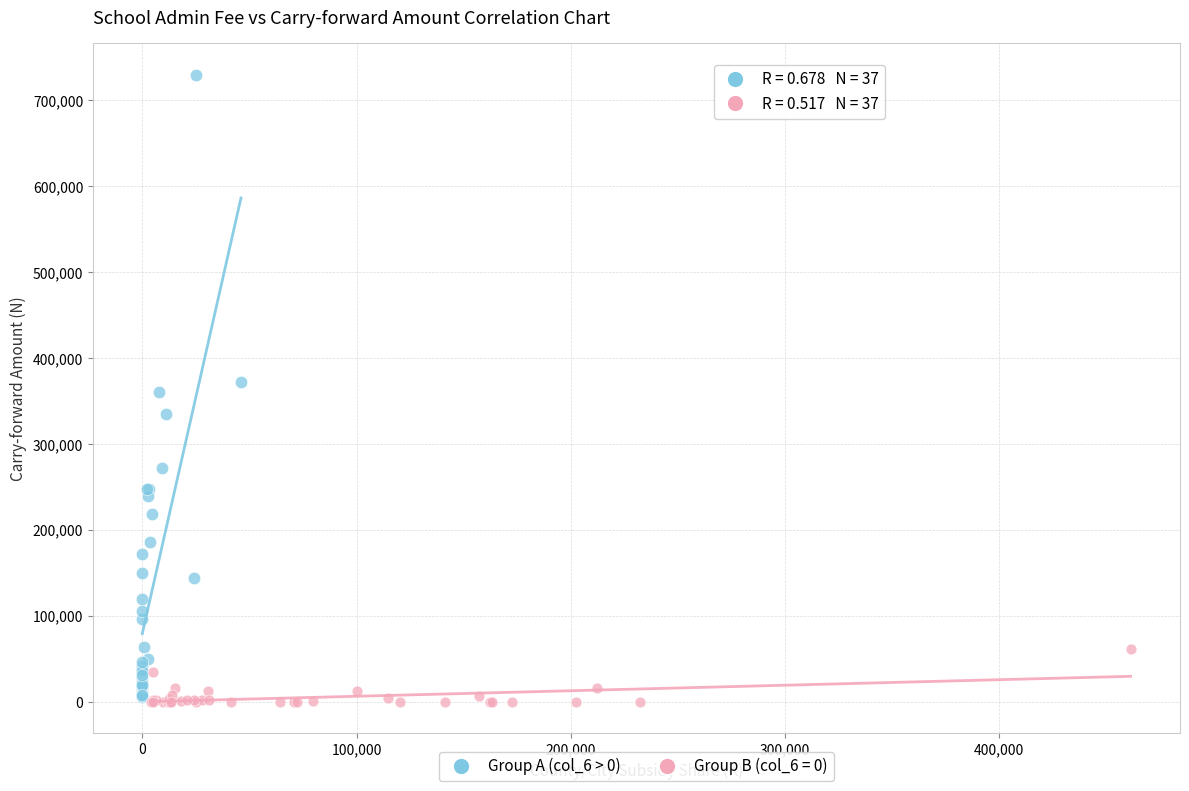

Which series has the largest Y range (max minus min)?

Group A (col_6 > 0)